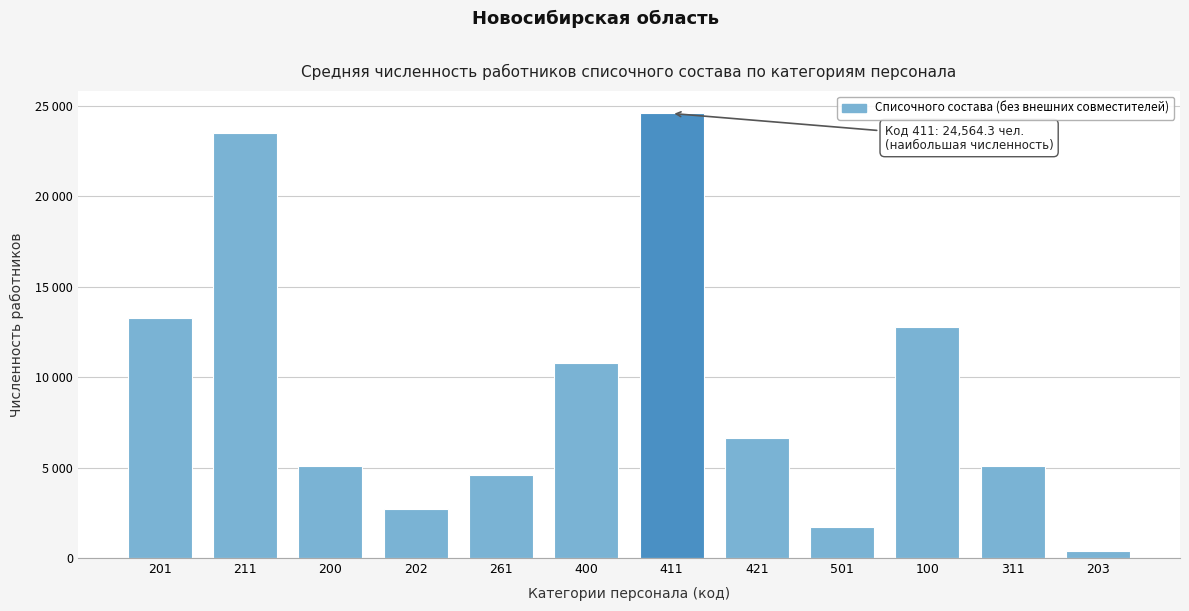

Are the bars horizontal?

No